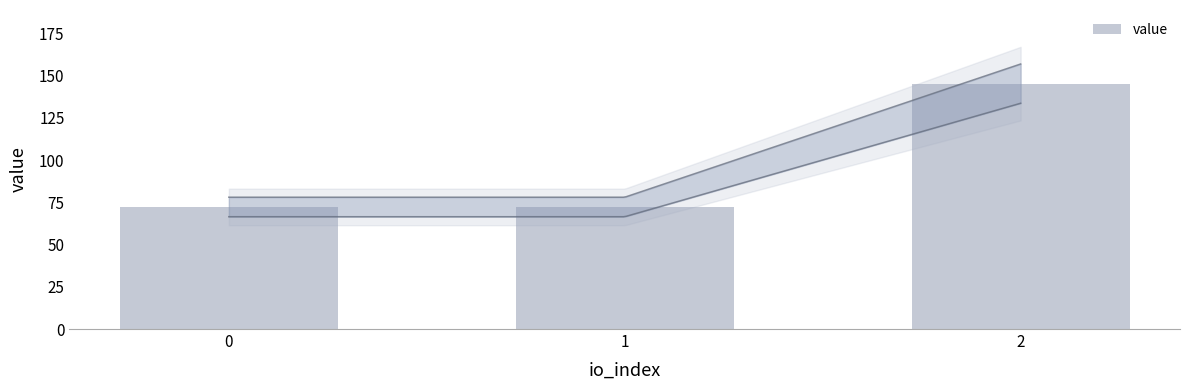

The value at 0 is 20.1. True or false?

False